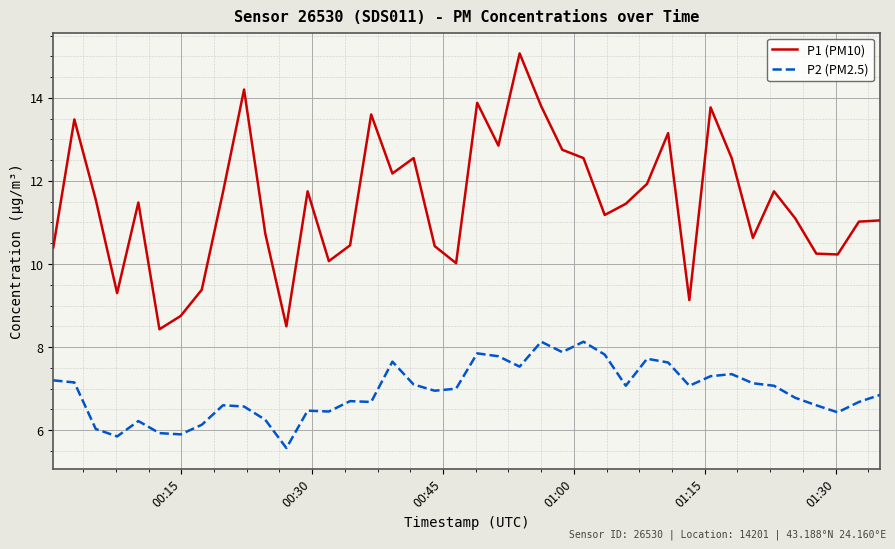

What is the smallest value displayed?

5.6